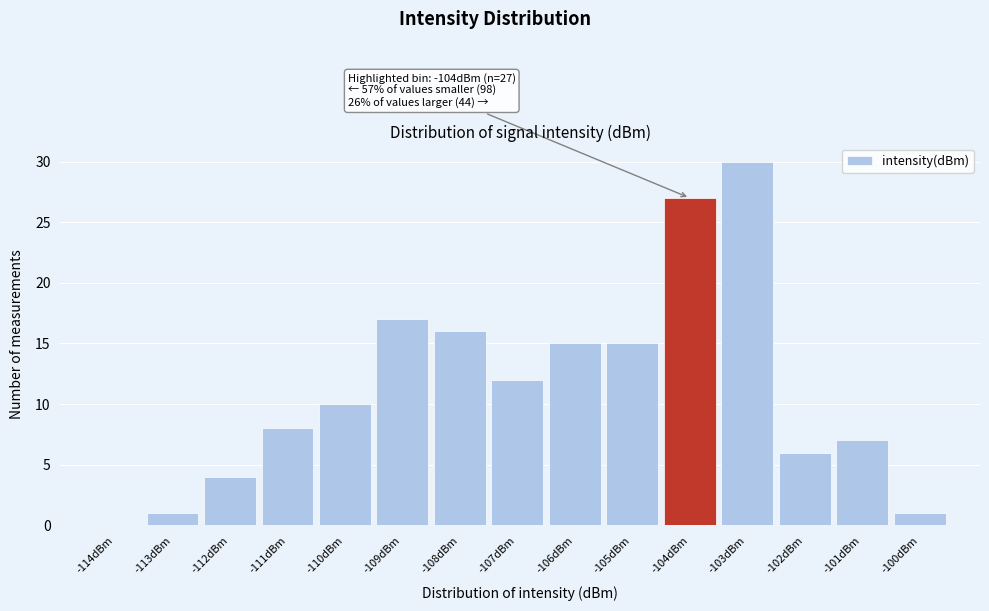

Reading left to right, extract all data points from this chart.

-114dBm=0	-113dBm=1	-112dBm=4	-111dBm=8	-110dBm=10	-109dBm=17	-108dBm=16	-107dBm=12	-106dBm=15	-105dBm=15	-104dBm=27	-103dBm=30	-102dBm=6	-101dBm=7	-100dBm=1